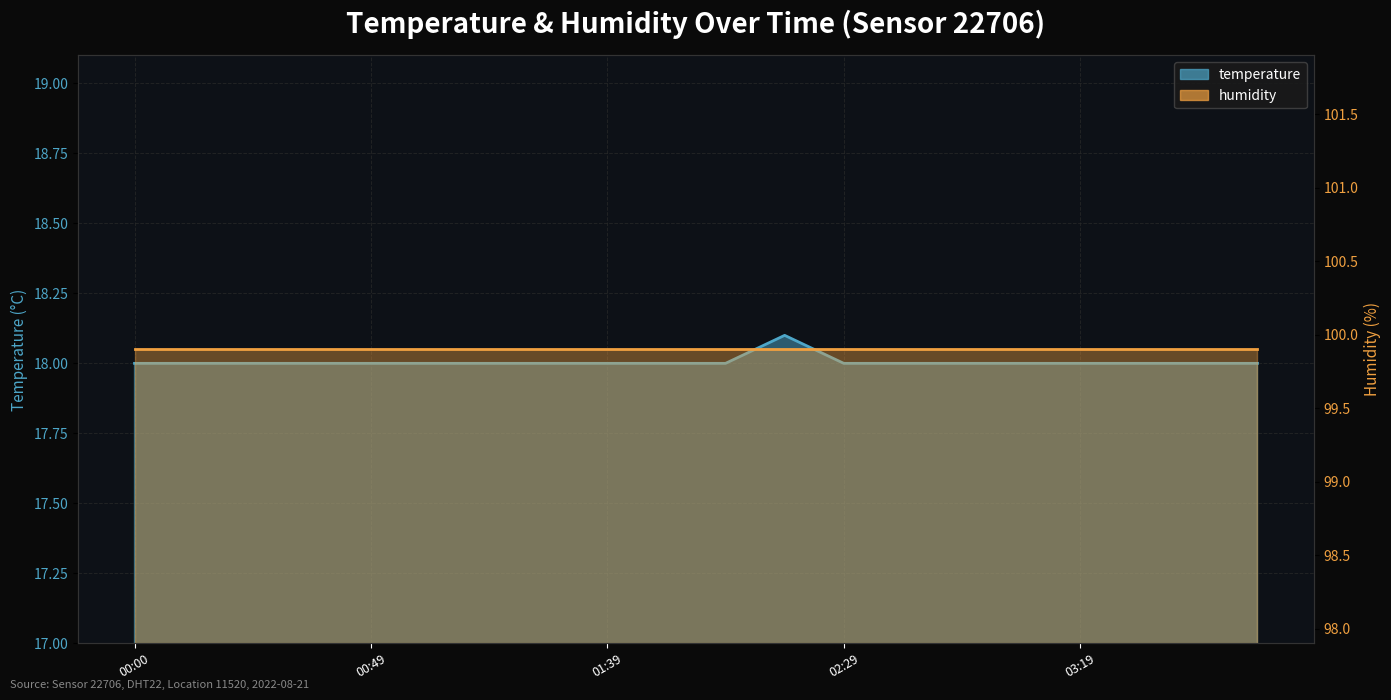

Does the chart have visible grid lines?

Yes